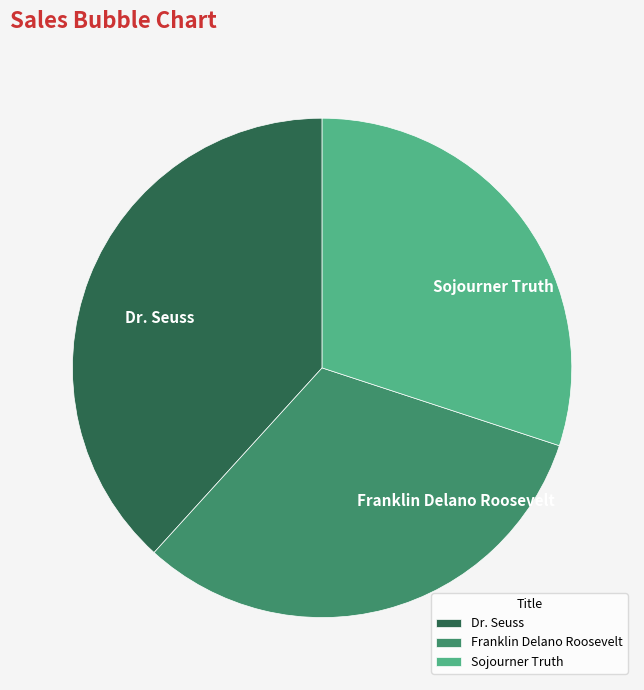

What is the ratio of the value at Franklin Delano Roosevelt to the value at Sojourner Truth?

1.1